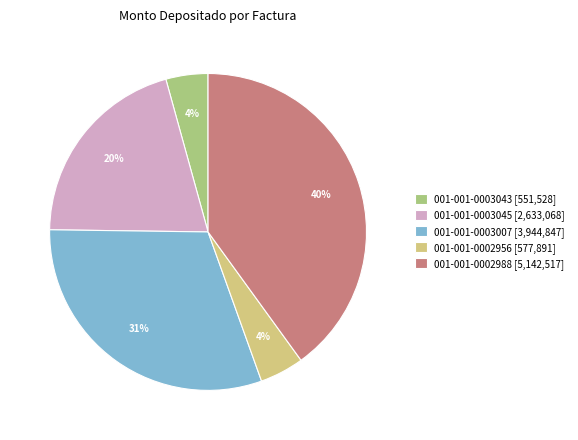

True or false: 001-001-0003045 accounts for 9% of the total.

False